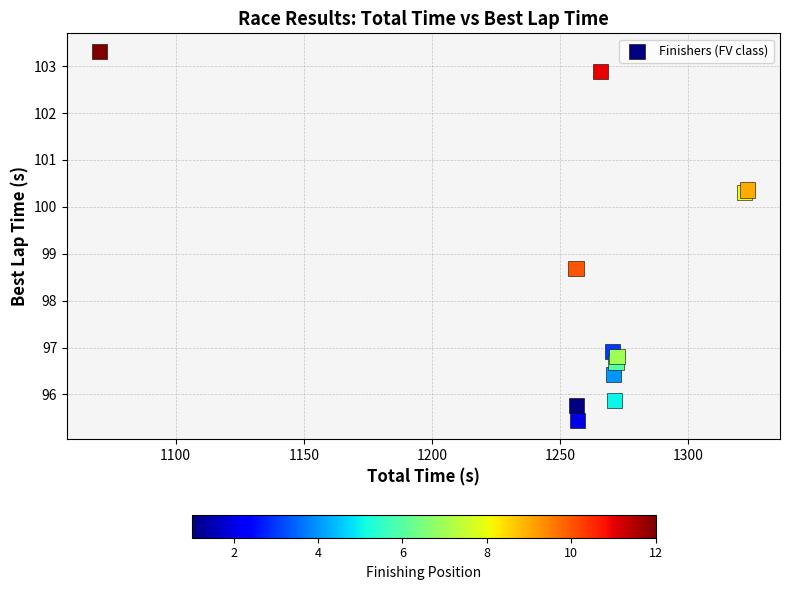

What Y value in the scatter plot is closest to 99?

98.7